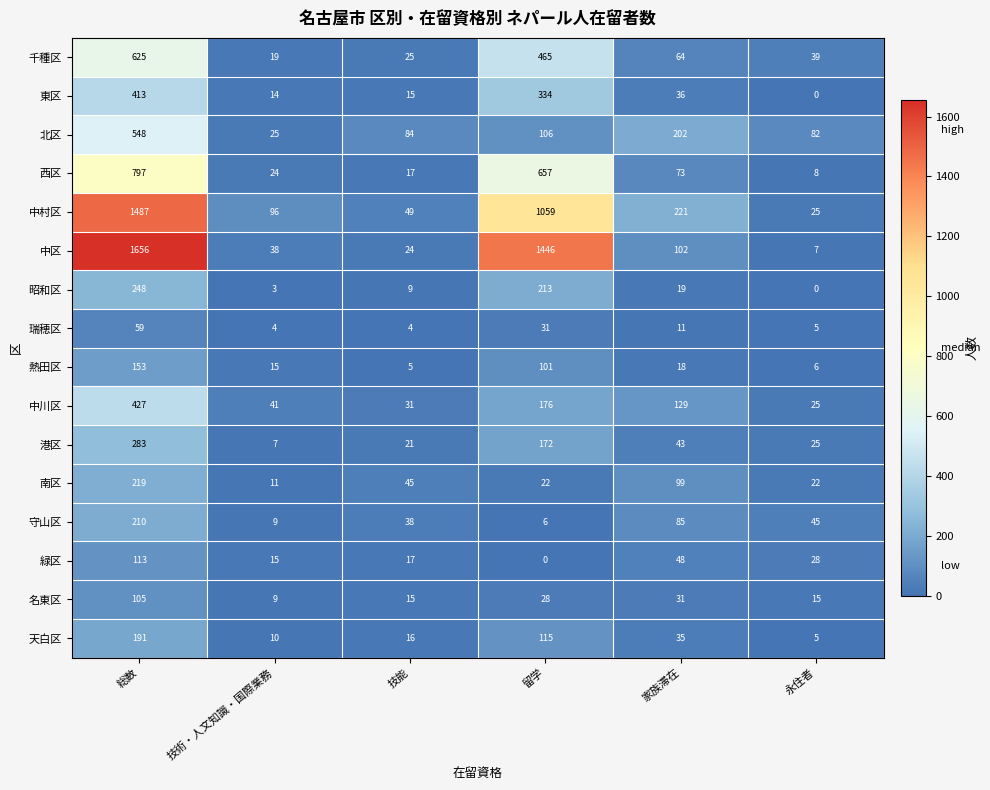

What is the difference between the maximum and minimum values in the 昭和区 series?

248